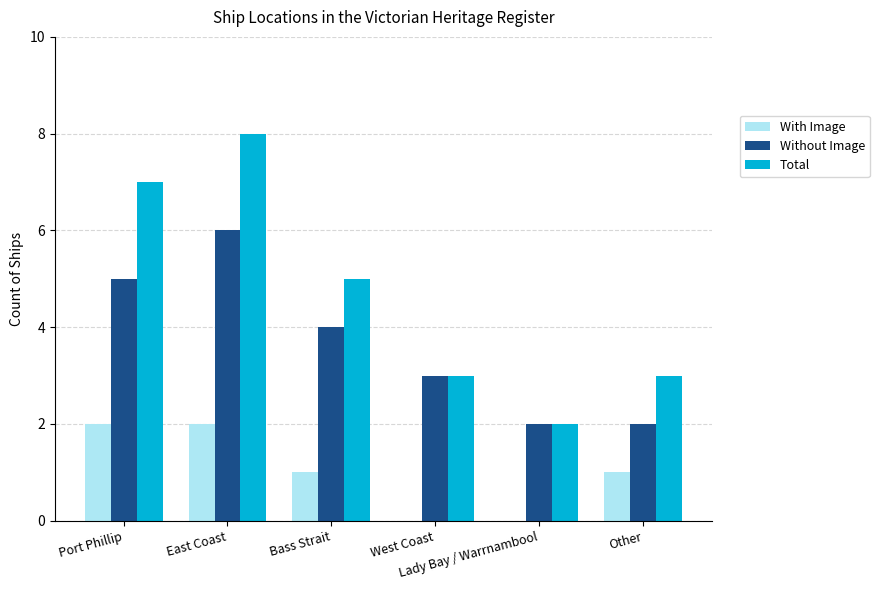

What is the sum of all Total values?

28